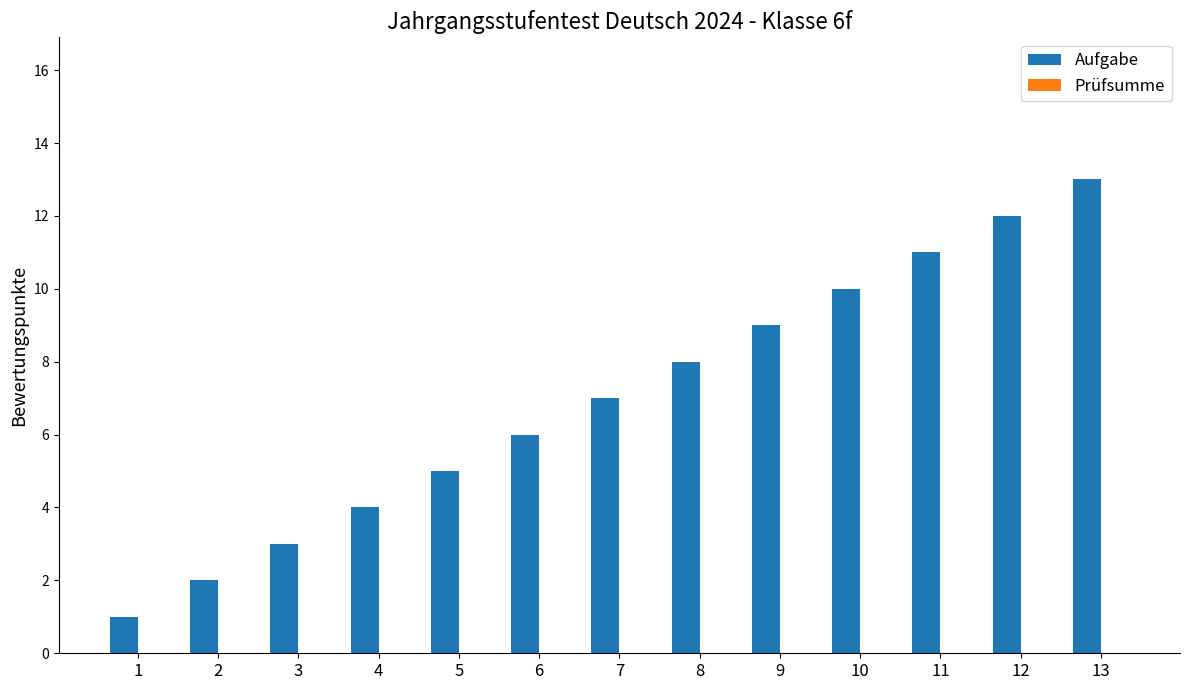

Is it true that the value at 1 is 2?

False